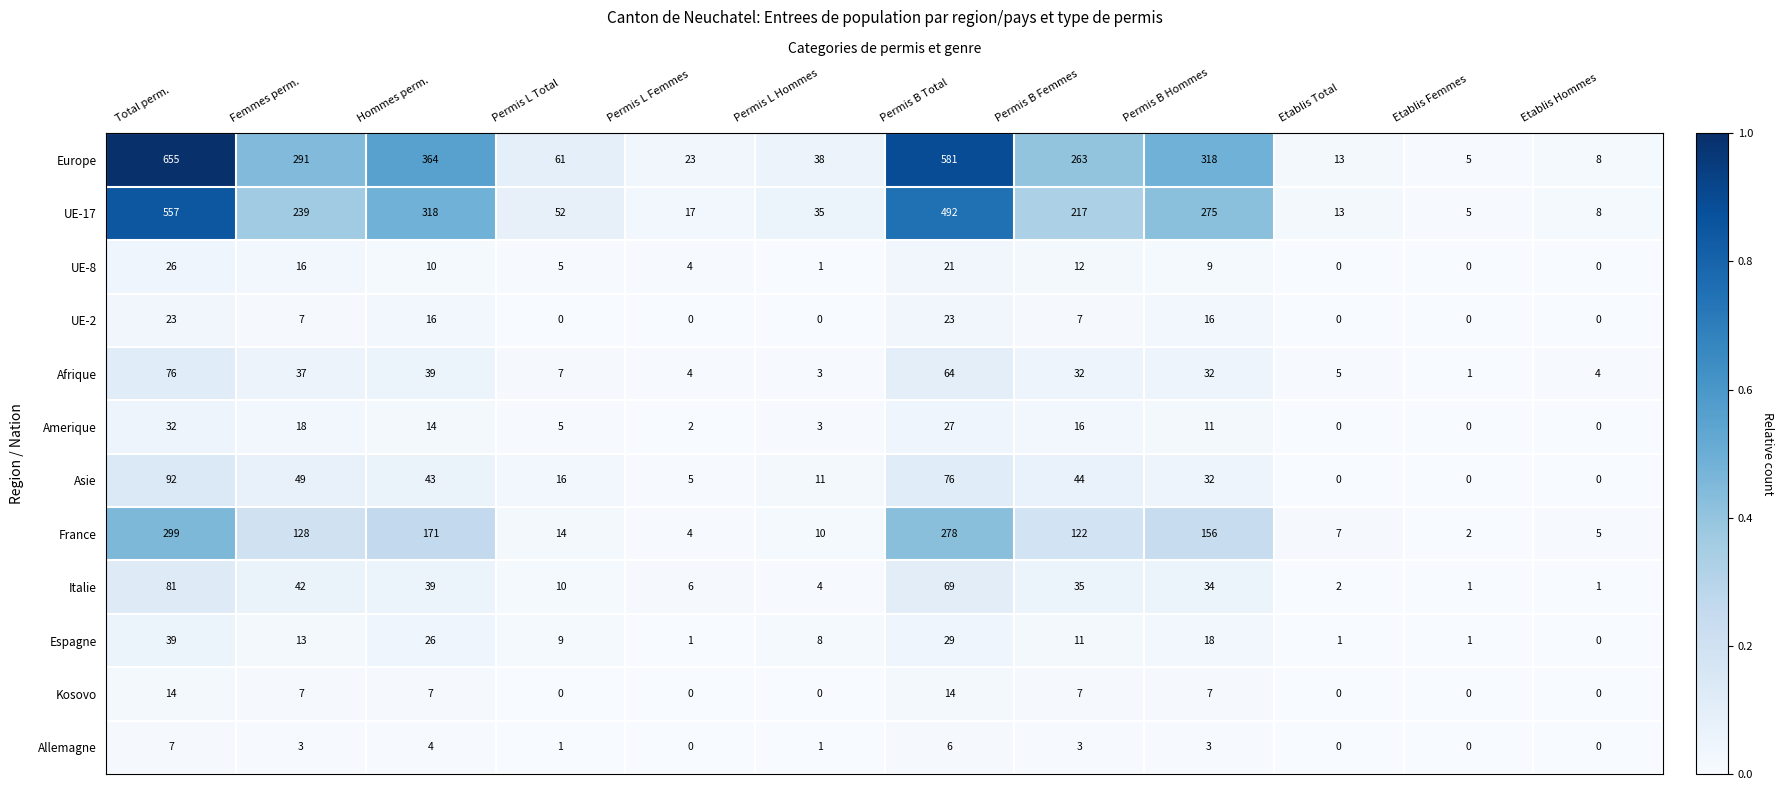

At which category is the sum across all series the highest?

Total perm.